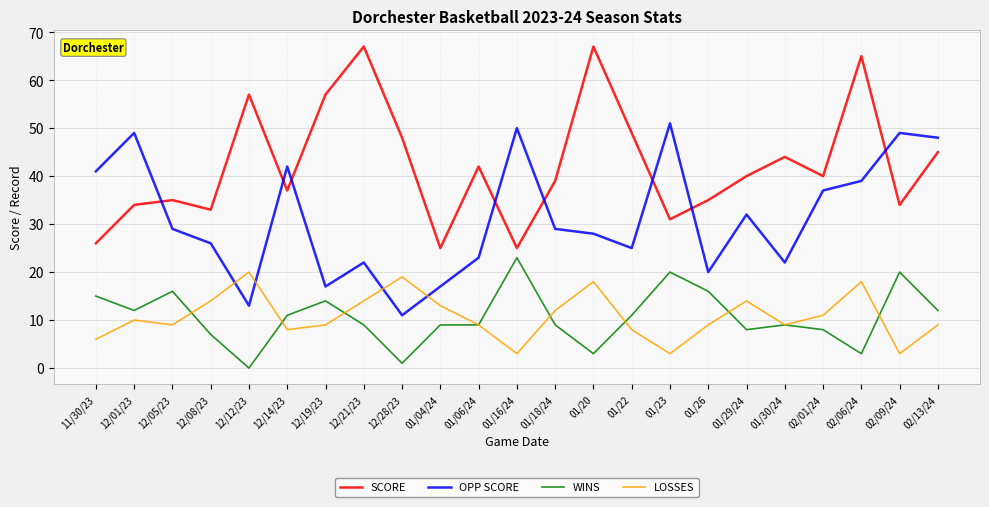

Reading left to right, list all the values displayed in this chart.

SCORE: 11/30/23=26	12/01/23=34	12/05/23=35	12/08/23=33	12/12/23=57	12/14/23=37	12/19/23=57	12/21/23=67	12/28/23=48	01/04/24=25	01/06/24=42	01/16/24=25	01/18/24=39	01/20=67	01/22=49	01/23=31	01/26=35	01/29/24=40	01/30/24=44	02/01/24=40	02/06/24=65	02/09/24=34	02/13/24=45
OPP SCORE: 11/30/23=41	12/01/23=49	12/05/23=29	12/08/23=26	12/12/23=13	12/14/23=42	12/19/23=17	12/21/23=22	12/28/23=11	01/04/24=17	01/06/24=23	01/16/24=50	01/18/24=29	01/20=28	01/22=25	01/23=51	01/26=20	01/29/24=32	01/30/24=22	02/01/24=37	02/06/24=39	02/09/24=49	02/13/24=48
WINS: 11/30/23=15	12/01/23=12	12/05/23=16	12/08/23=7	12/12/23=0	12/14/23=11	12/19/23=14	12/21/23=9	12/28/23=1	01/04/24=9	01/06/24=9	01/16/24=23	01/18/24=9	01/20=3	01/22=11	01/23=20	01/26=16	01/29/24=8	01/30/24=9	02/01/24=8	02/06/24=3	02/09/24=20	02/13/24=12
LOSSES: 11/30/23=6	12/01/23=10	12/05/23=9	12/08/23=14	12/12/23=20	12/14/23=8	12/19/23=9	12/21/23=14	12/28/23=19	01/04/24=13	01/06/24=9	01/16/24=3	01/18/24=12	01/20=18	01/22=8	01/23=3	01/26=9	01/29/24=14	01/30/24=9	02/01/24=11	02/06/24=18	02/09/24=3	02/13/24=9